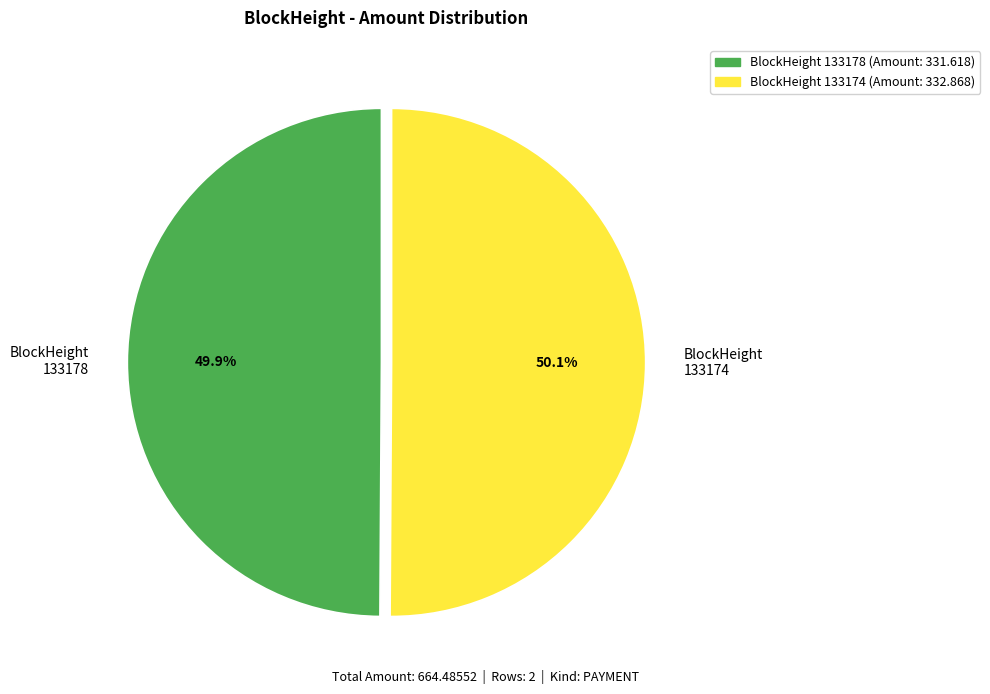

How many segments does this pie chart have?

2